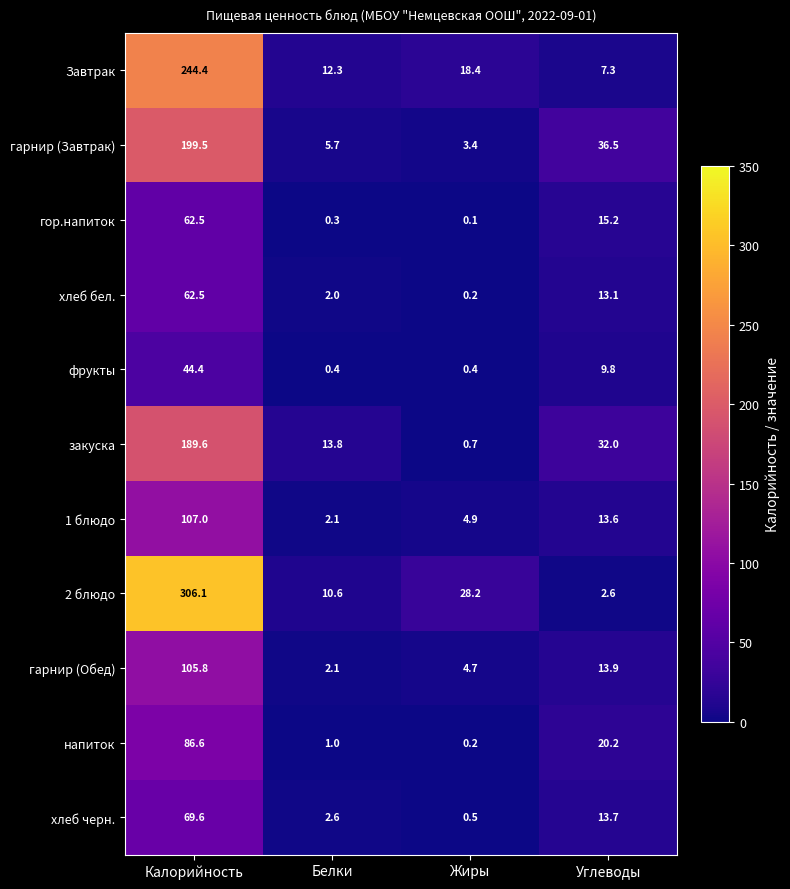

List the labels in order of хлеб черн. value, largest first.

Калорийность, Углеводы, Белки, Жиры